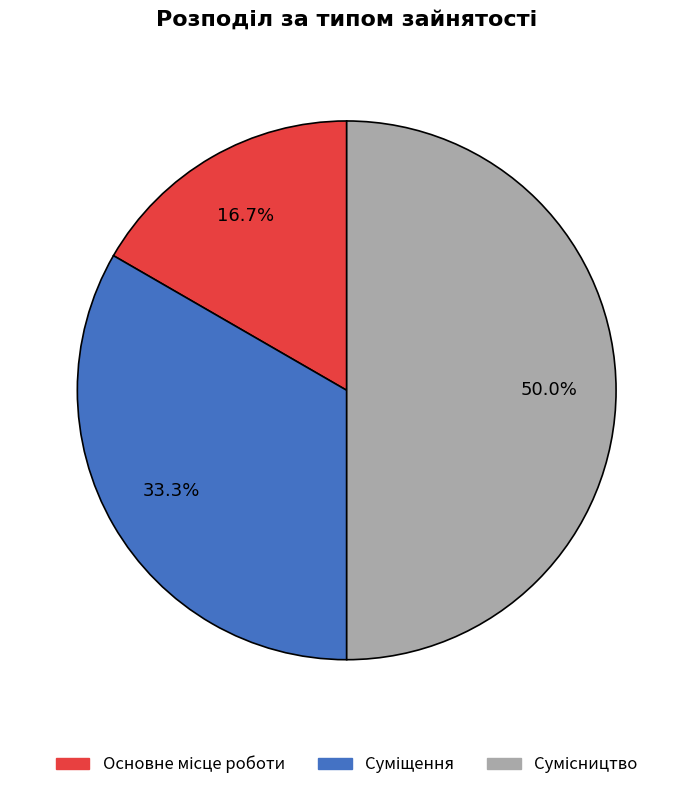

How many slices are in this pie chart?

3